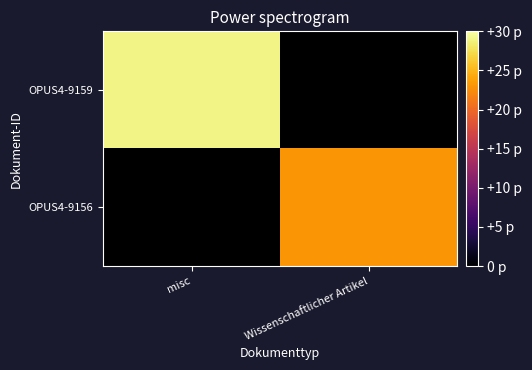

List the series in order of their peak value, lowest first.

OPUS4-9159, OPUS4-9156